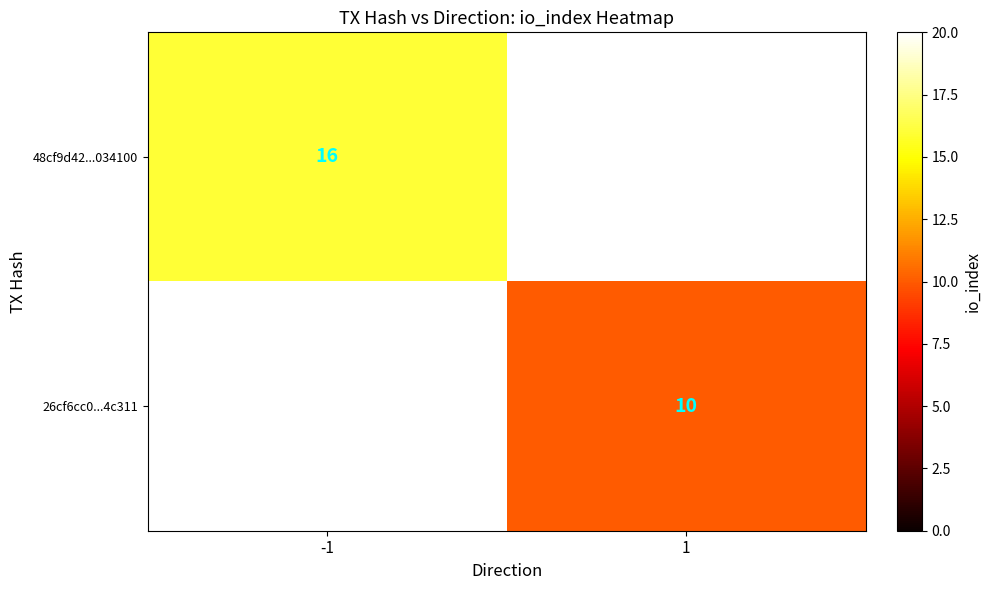

The value of 26cf6cc0...4c311 at 1 is 18. True or false?

False